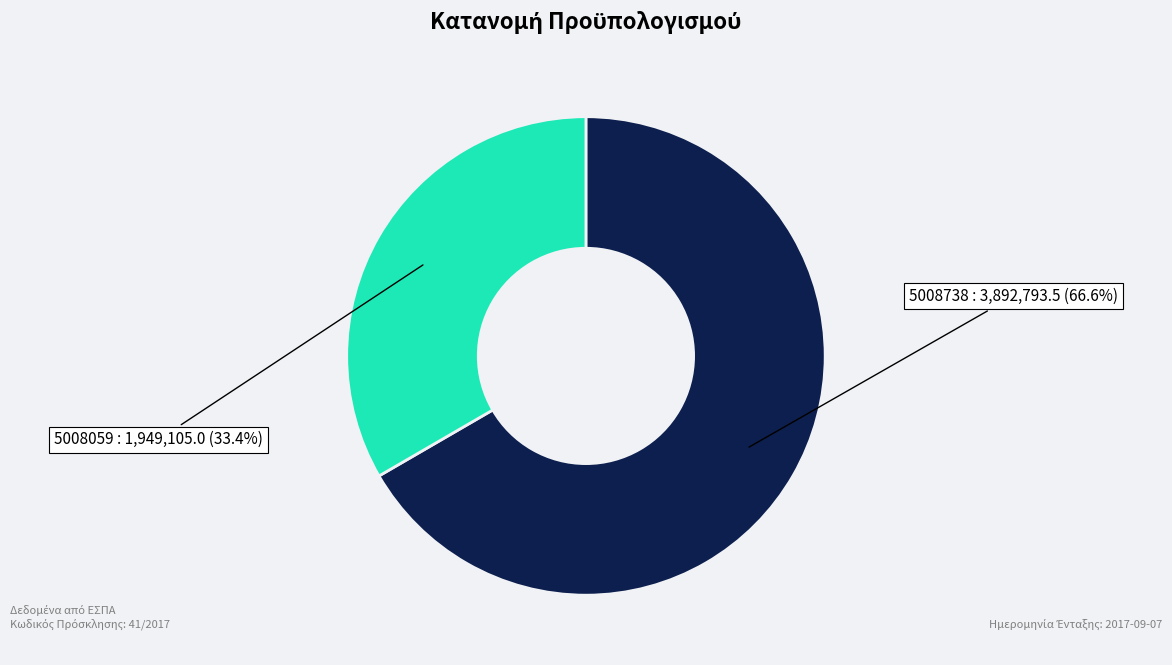

Is there any slice that represents more than half of the pie?

Yes